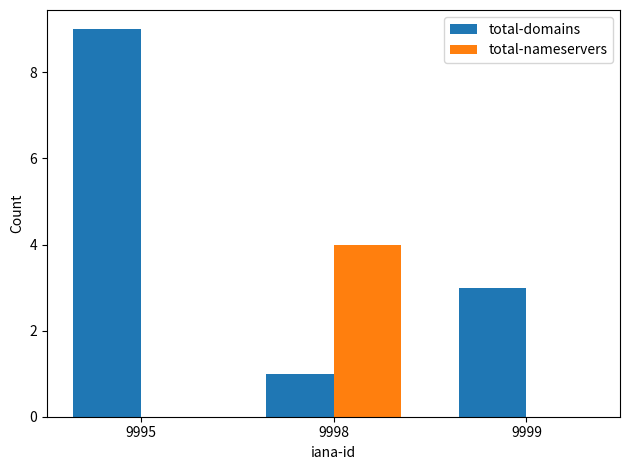

What is the sum of the total-domains values at 9999 and 9995?

12